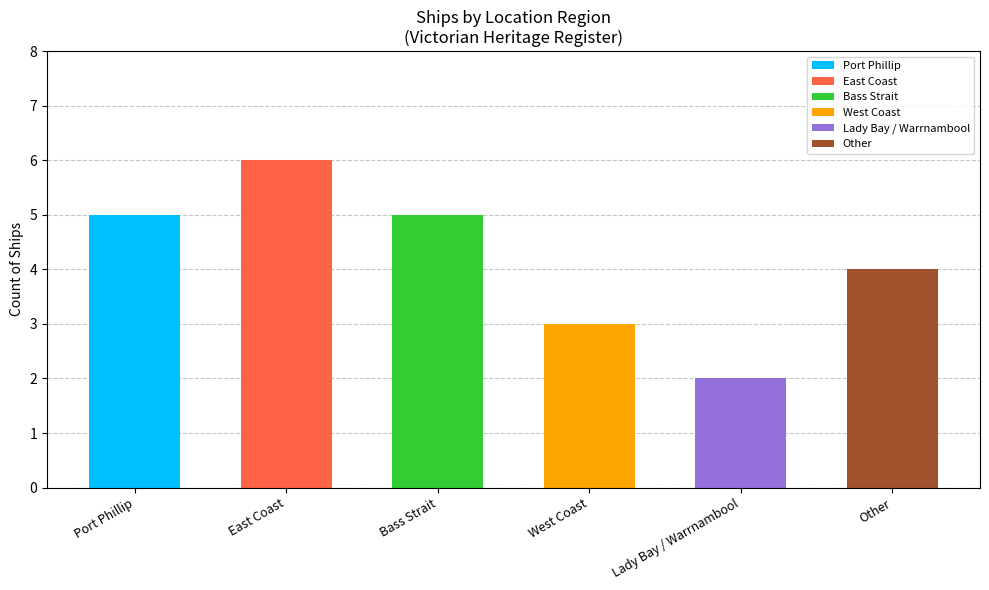

Count the values in the range 3 to 5.

4